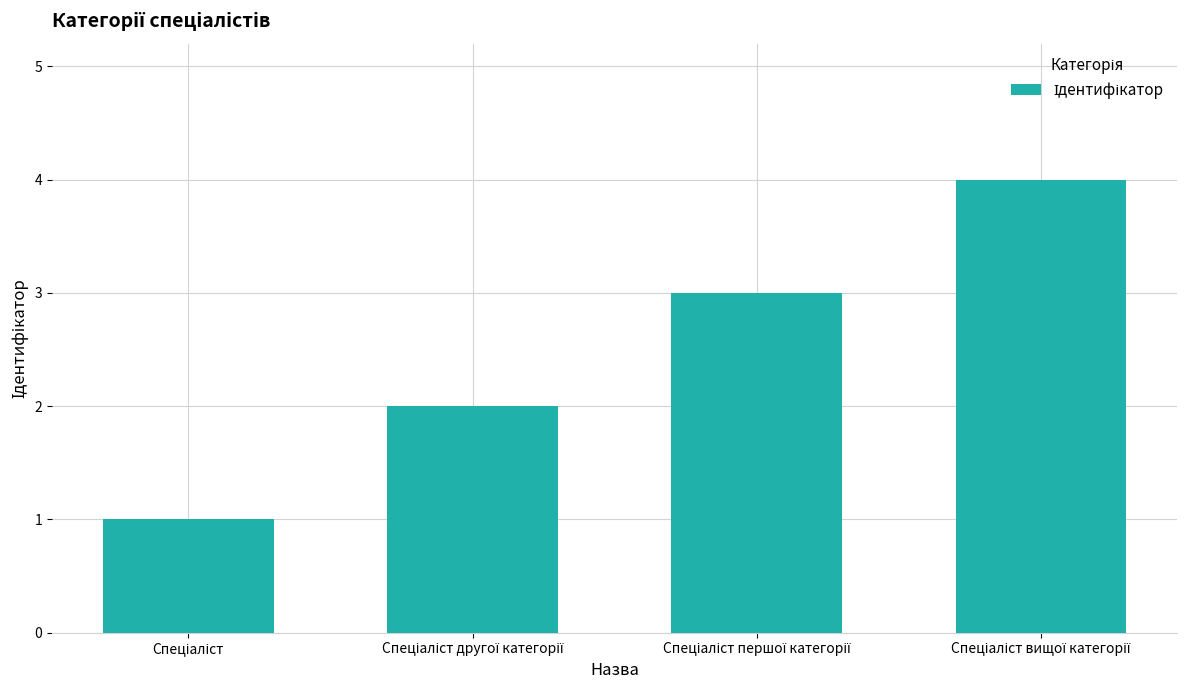

What is the greatest value displayed?

4